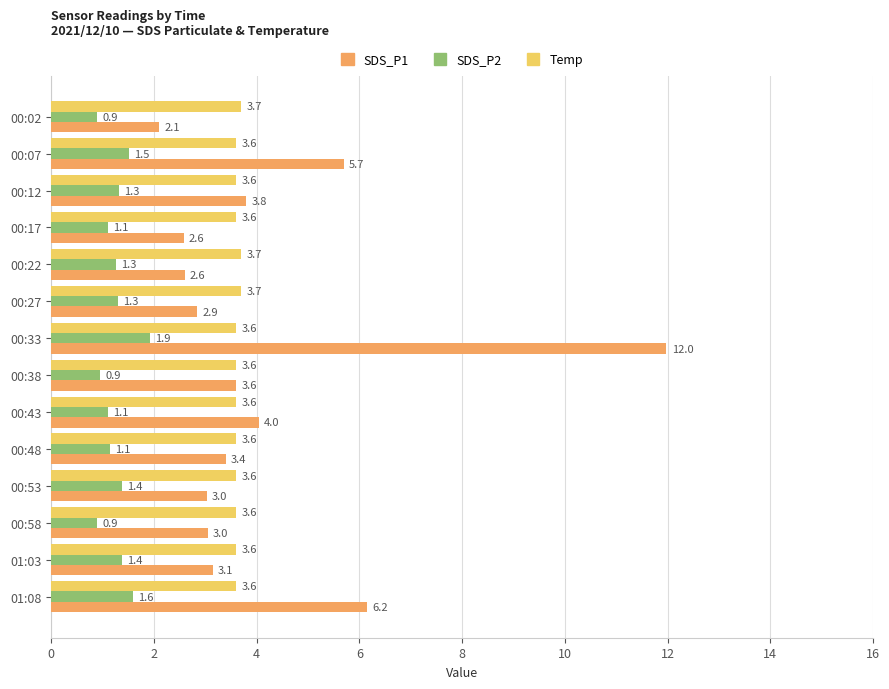

What is the sum of all Temp values?

50.7